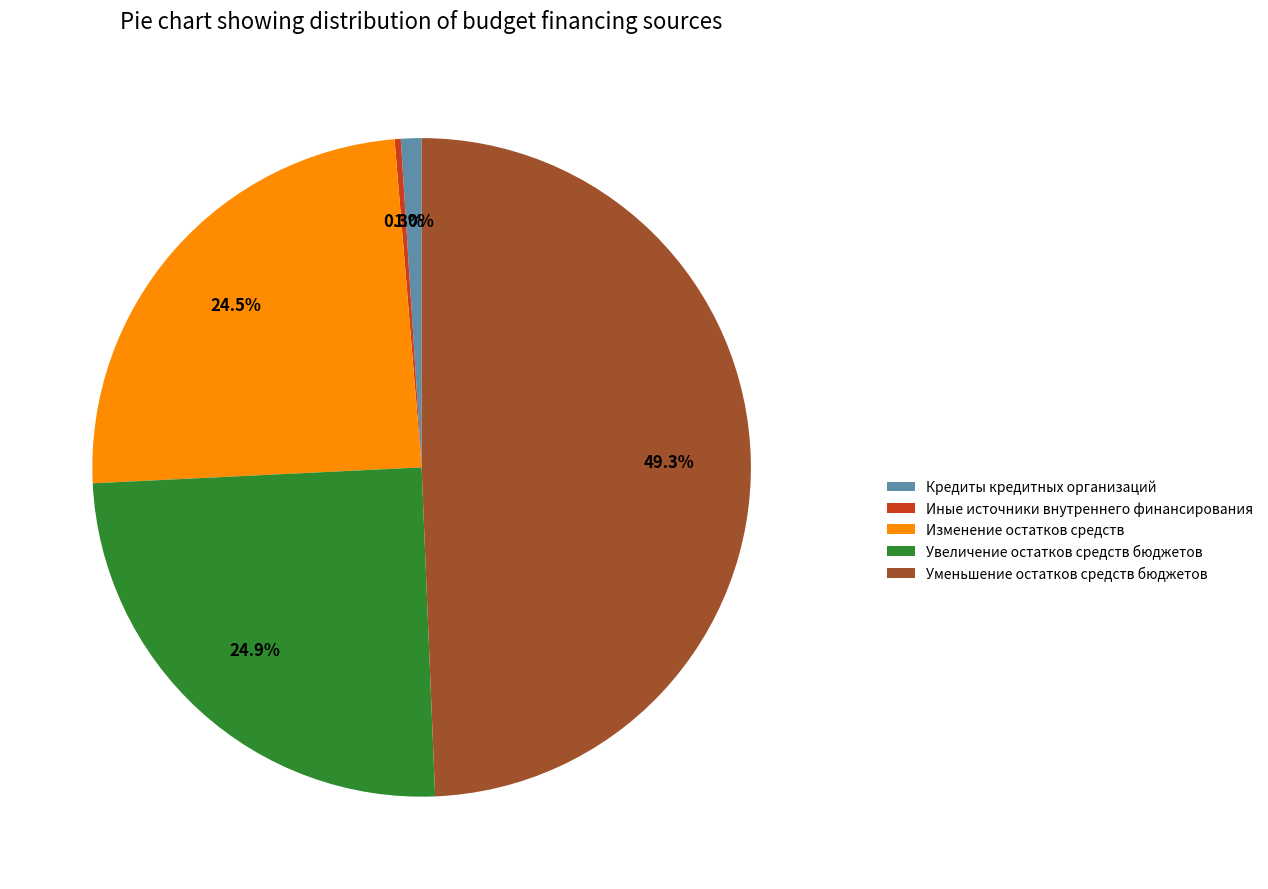

What percentage is the Уменьшение остатков средств бюджетов slice, to the nearest percent?

49%